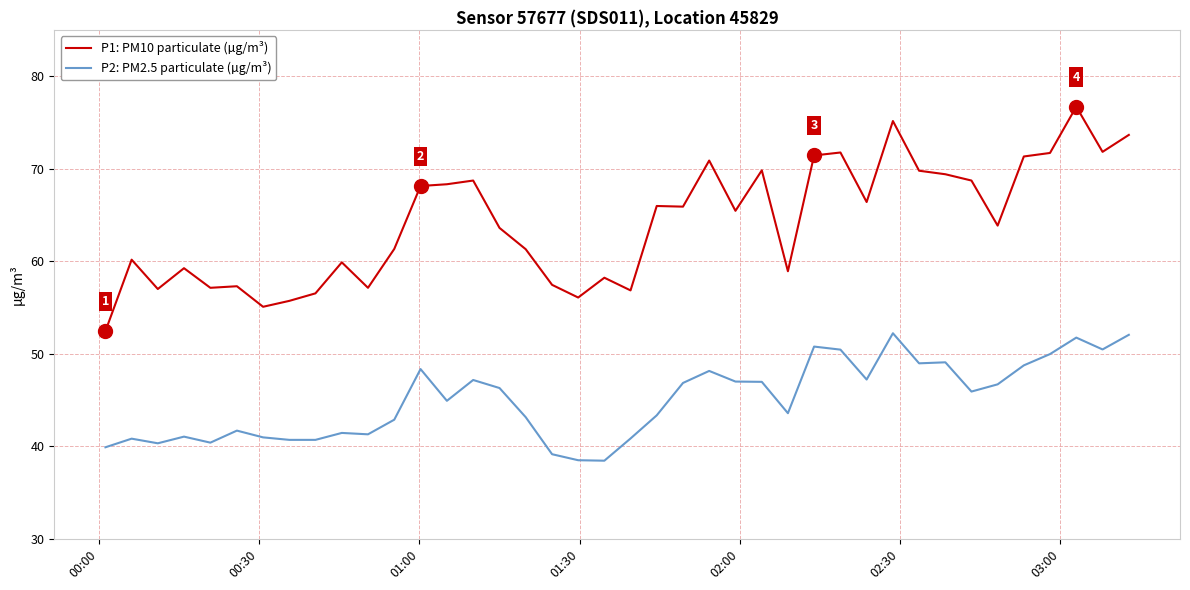

Does the chart have visible grid lines?

Yes